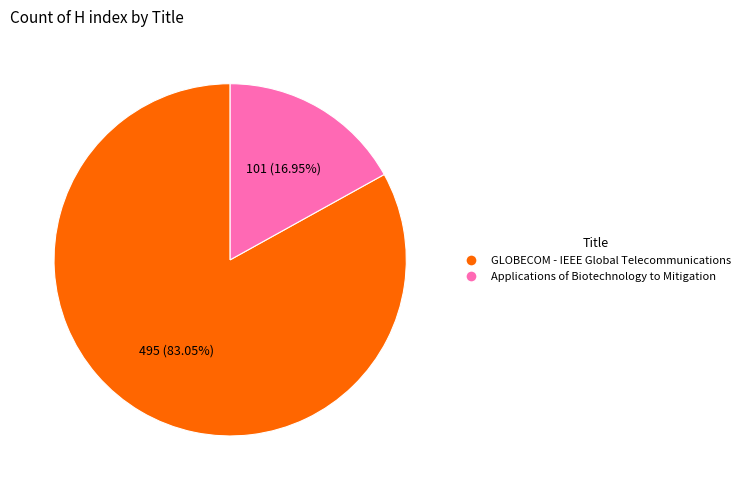

What is the ratio of the value at GLOBECOM - IEEE Global Telecommunications to the value at Applications of Biotechnology to Mitigation?

4.9